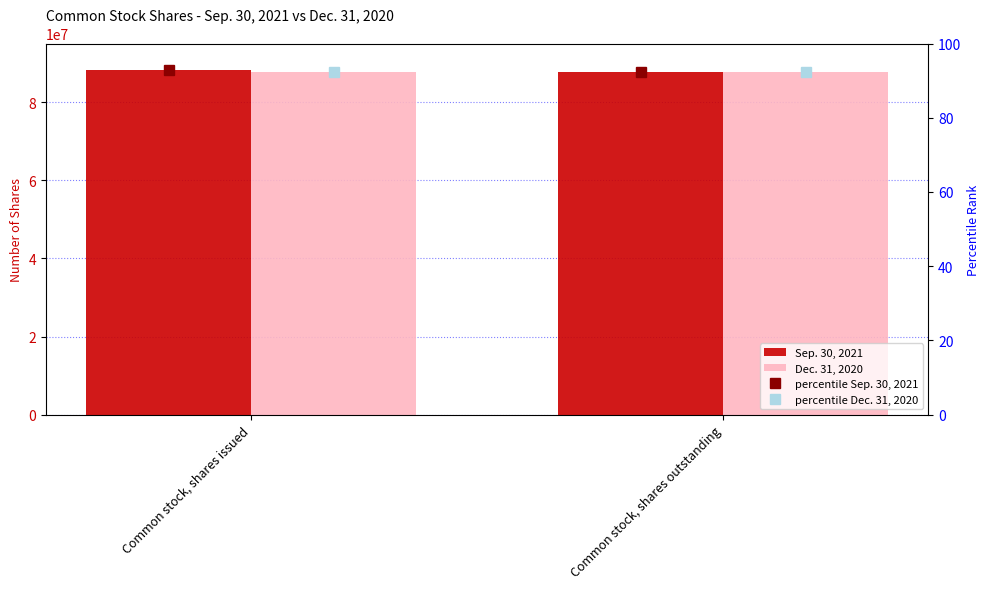

What is the minimum value for percentile Sep. 30, 2021?

92.3